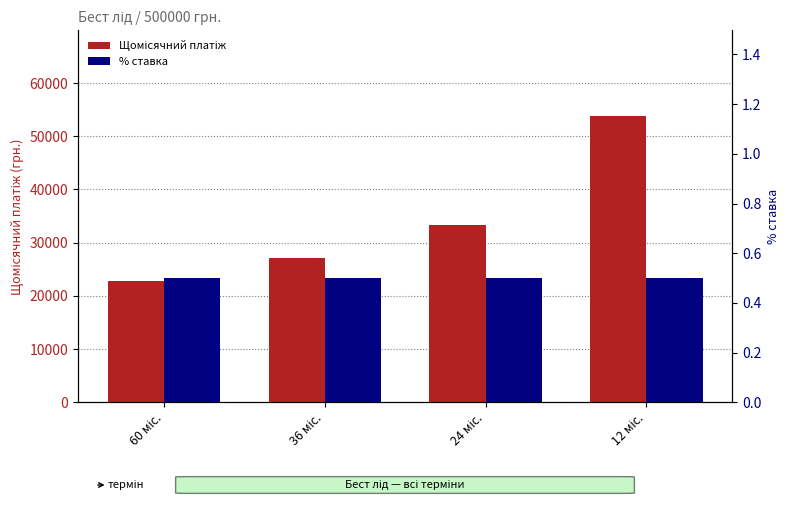

Are the bars horizontal?

No